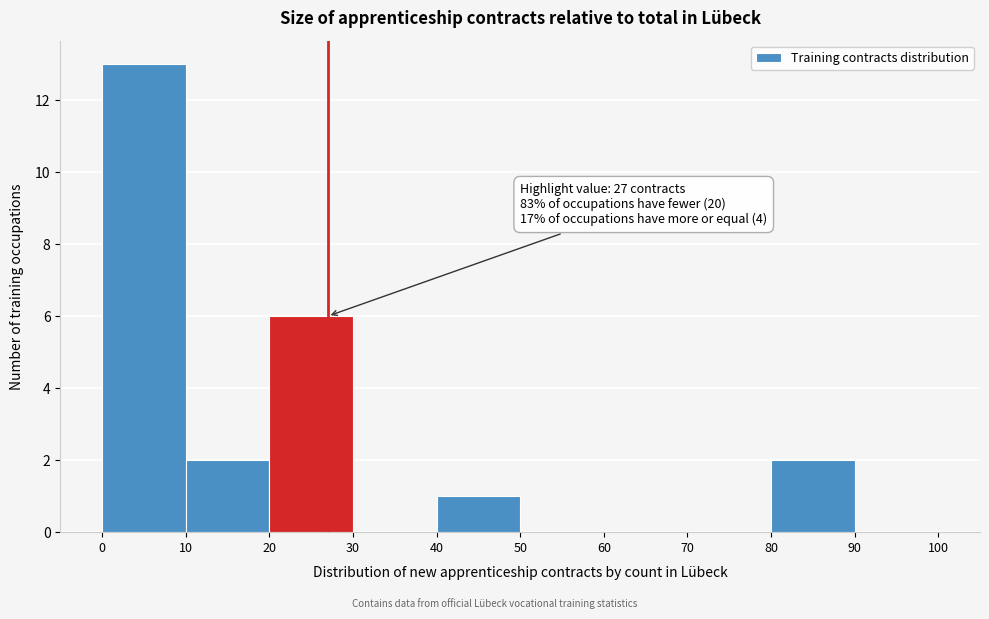

Which range on the x-axis has the tallest bar?

0 to 10